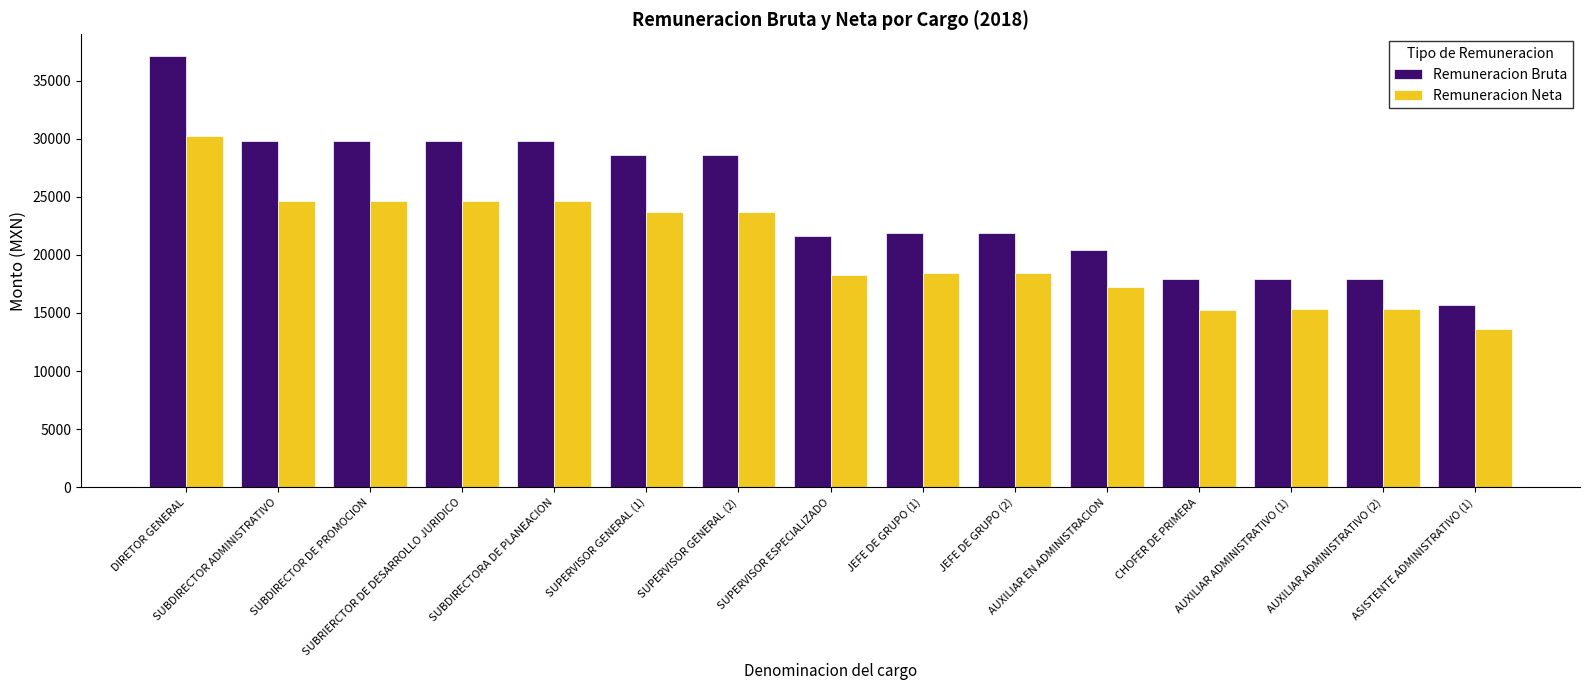

What is the difference between the second highest and minimum values in the Remuneracion Neta series?

10978